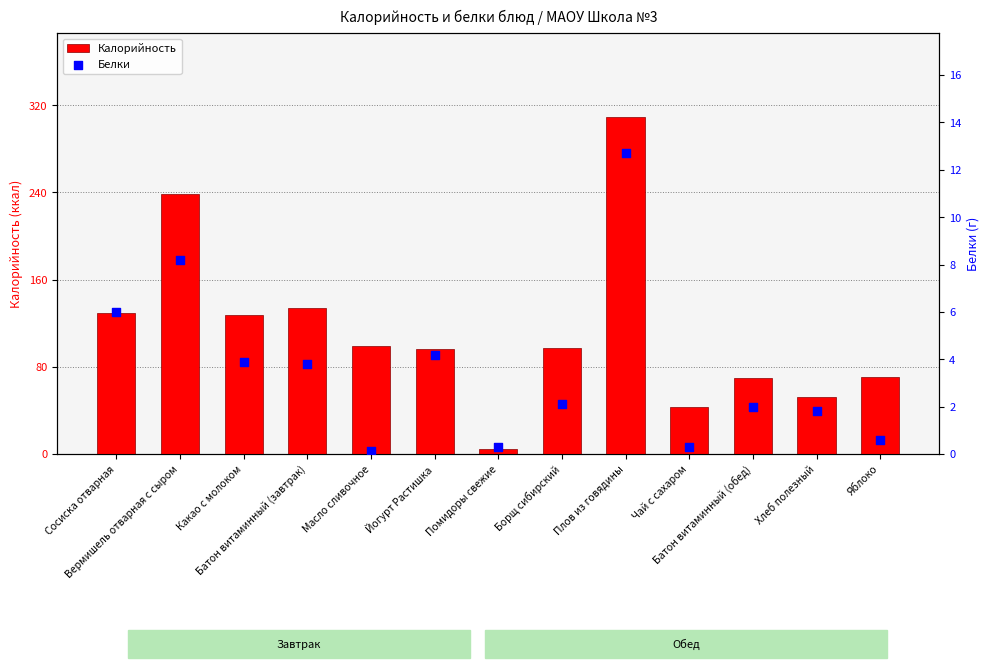

Is the value of Калорийность at Батон витаминный (обед) greater than the value of Белки at Батон витаминный (завтрак)?

Yes